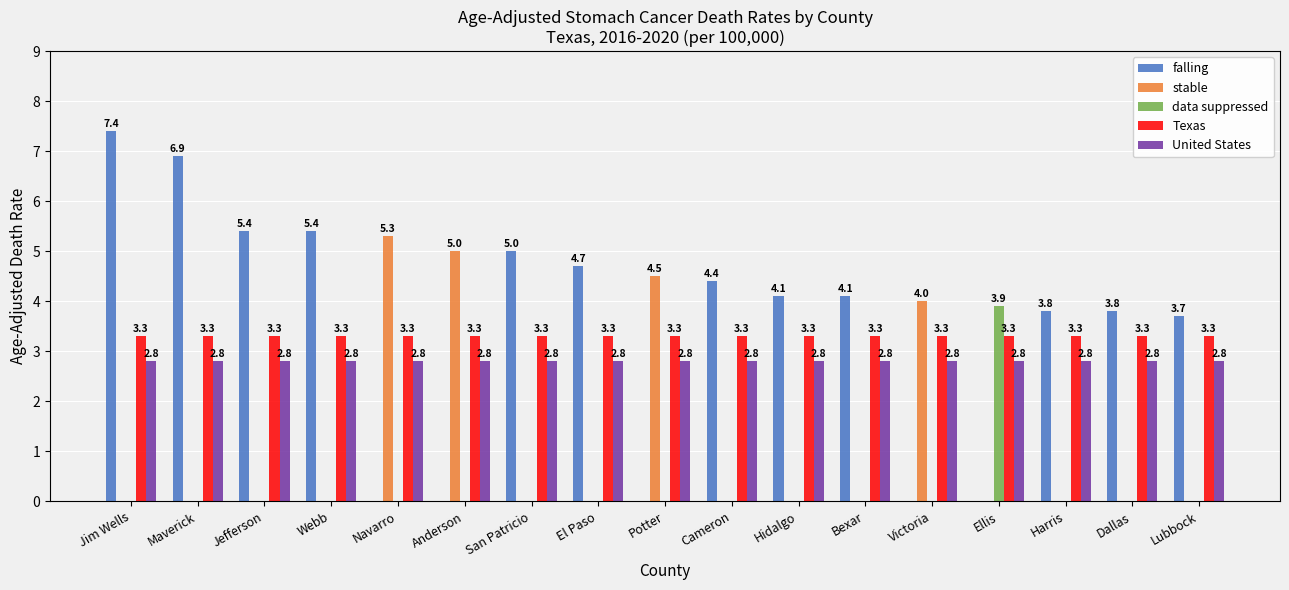

Which series changed the most between Bexar and Harris?

falling